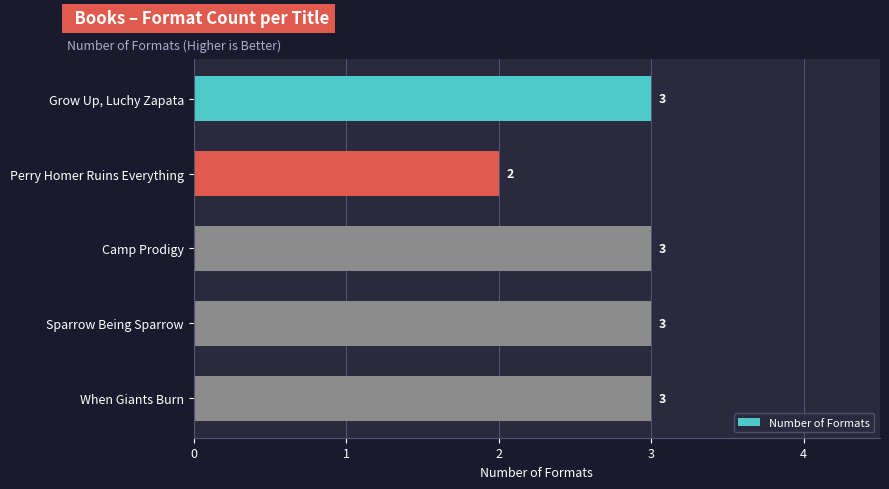

What is the smallest value displayed?

2